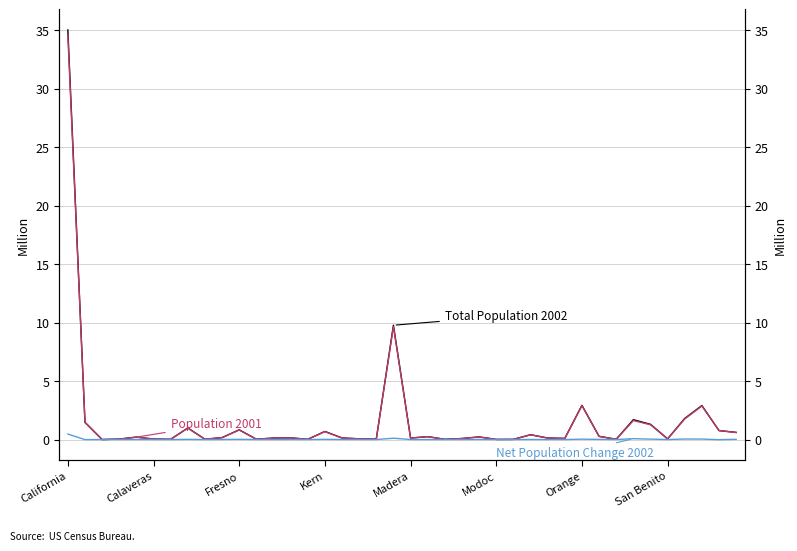

At how many categories does at least one series exceed 15?

1